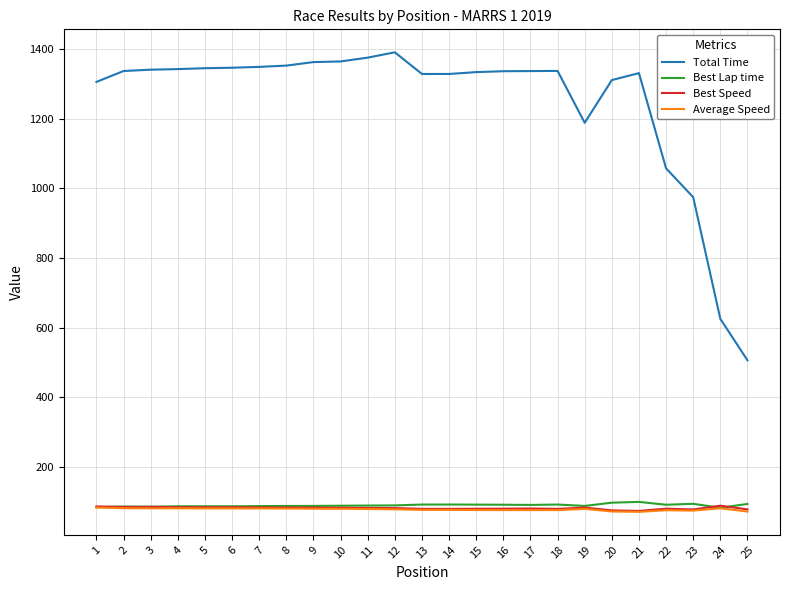

Is the value of Total Time at 6 greater than the value of Average Speed at 17?

Yes